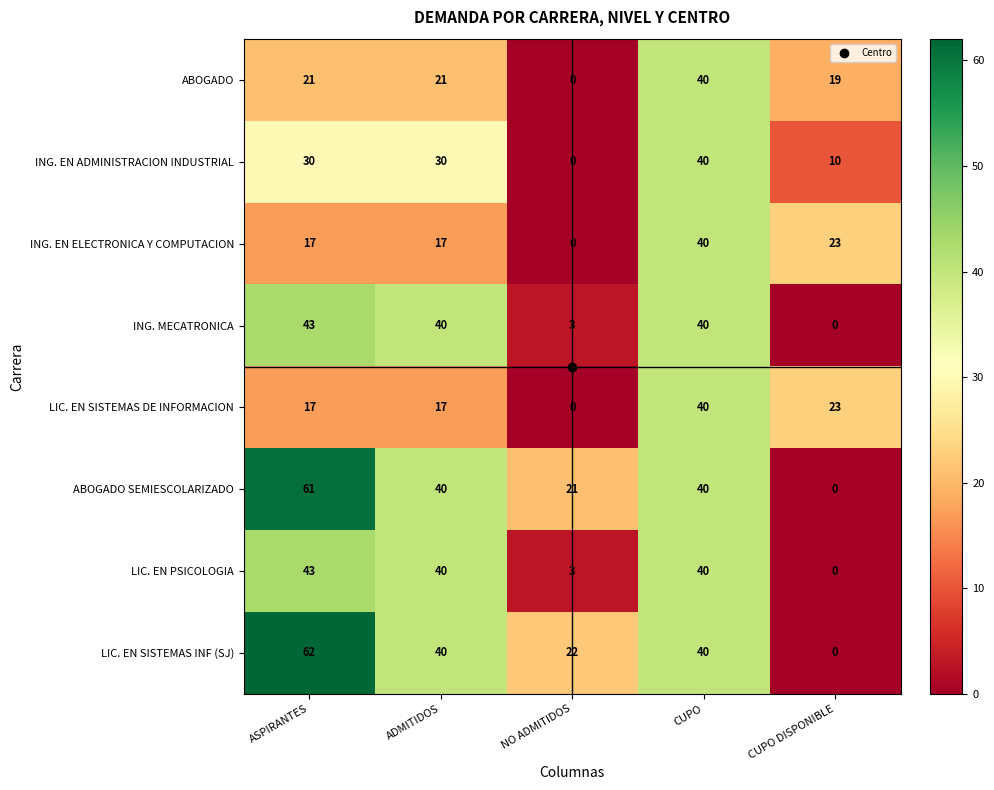

What is the spread (max minus min) of values at ASPIRANTES?

45